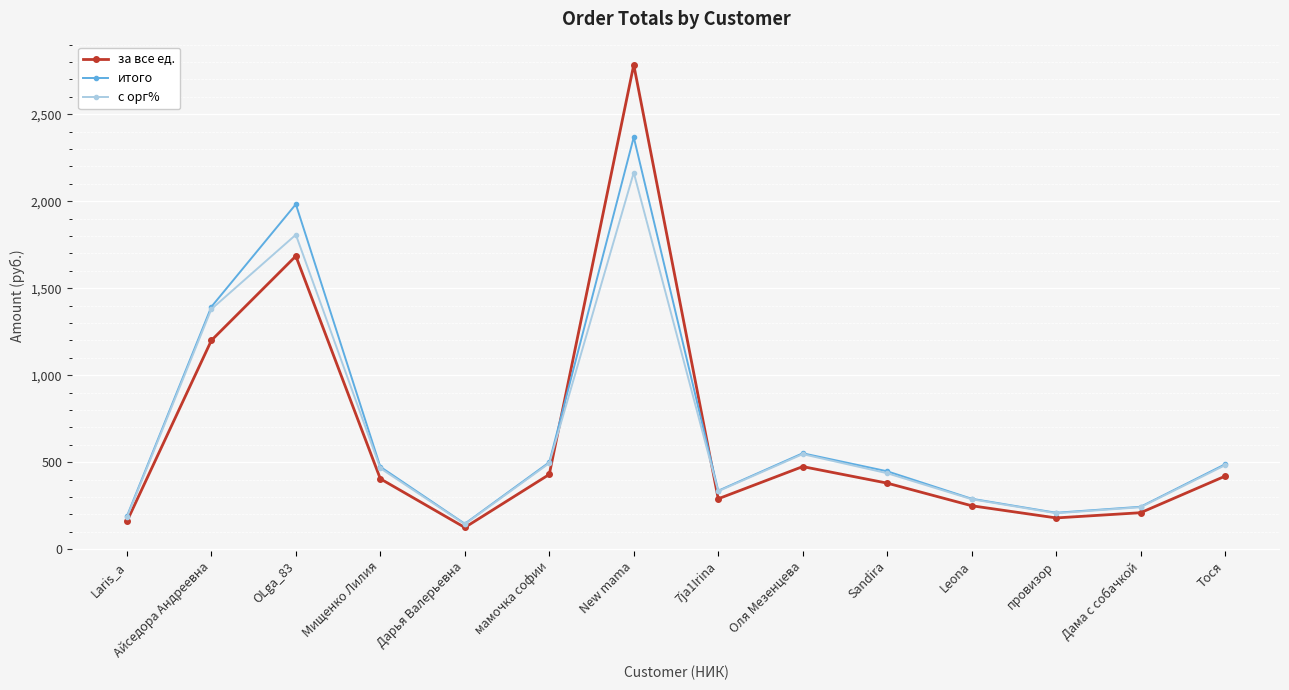

How many data points in итого are less than 473?

7